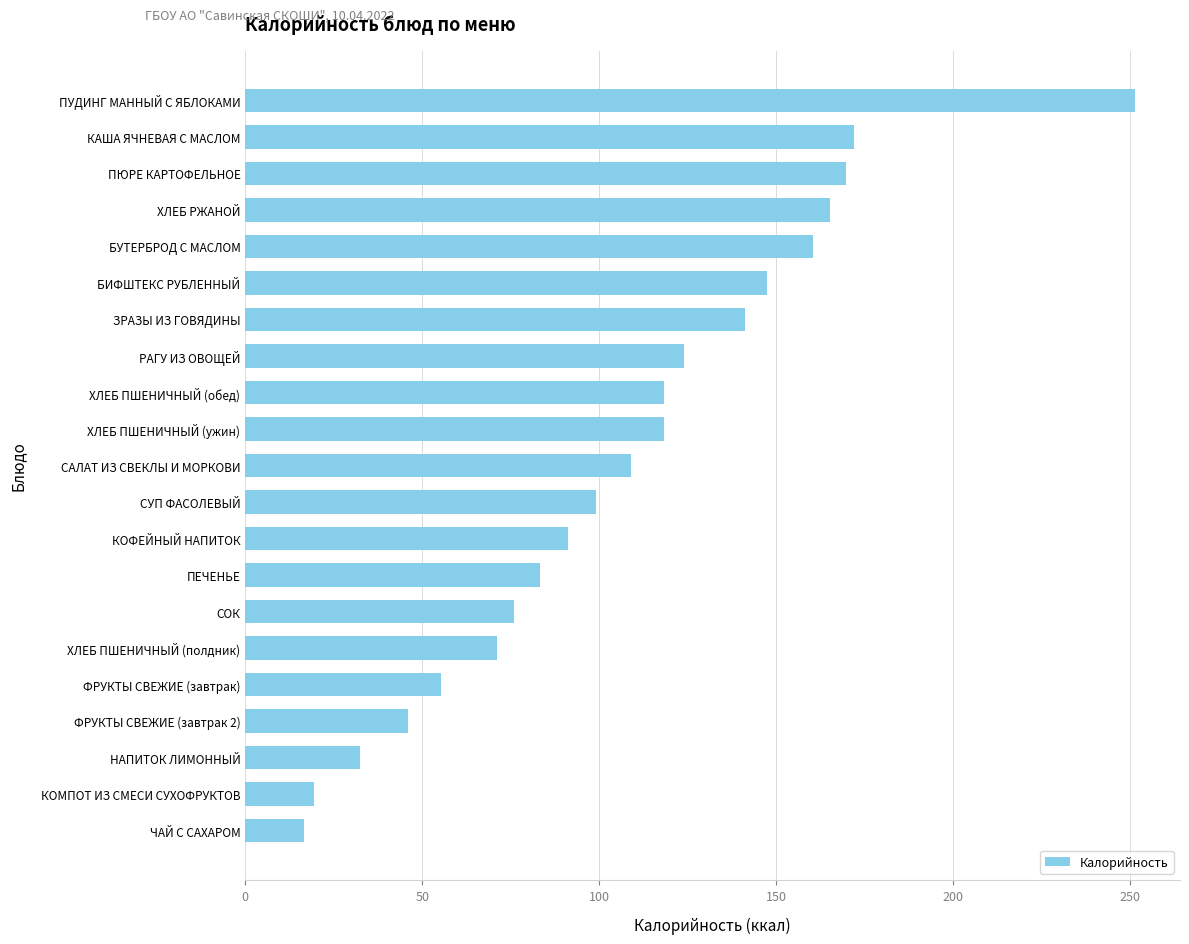

What is the sum of all values?

2267.3